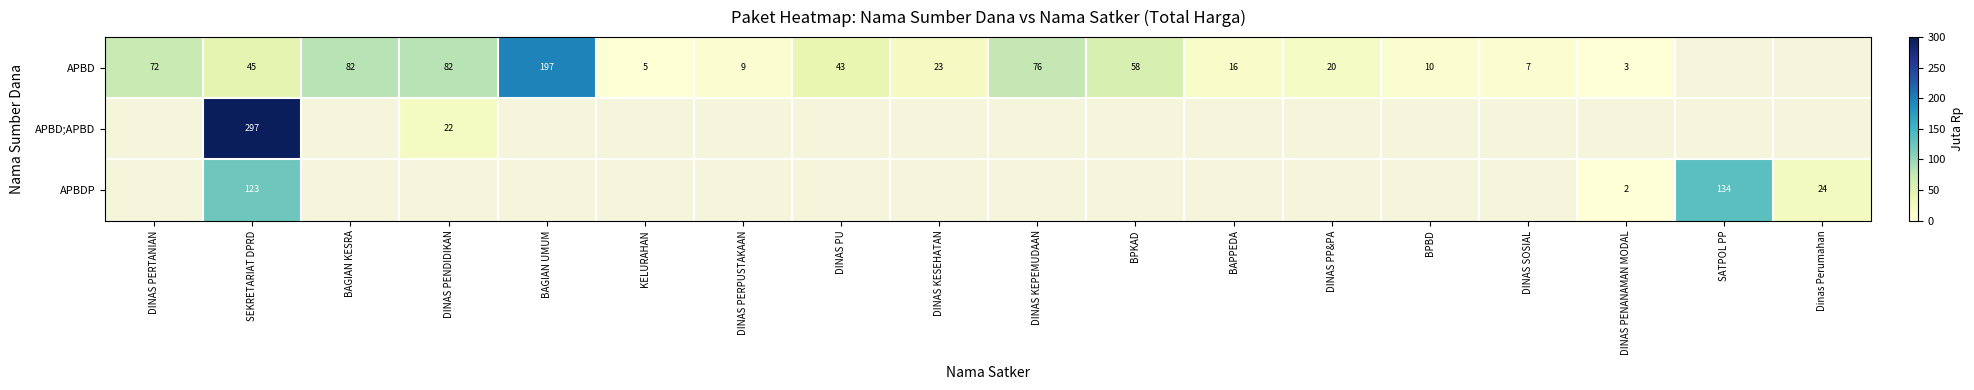

The value of APBD at DINAS PP&PA is 26.7. True or false?

False